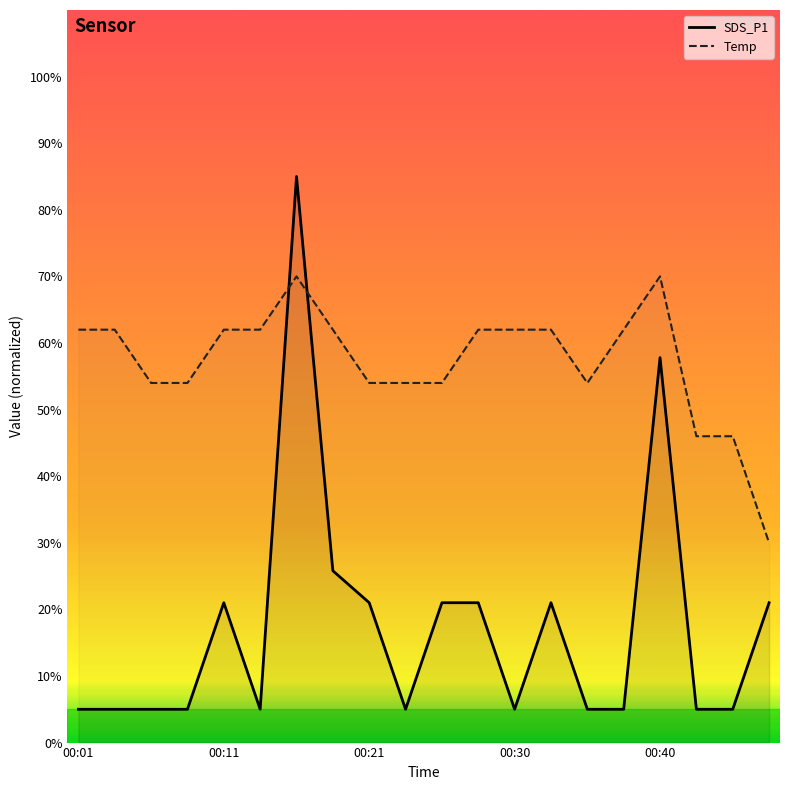

What is the difference between the Temp values at 00:40 and 00:18?

8.0